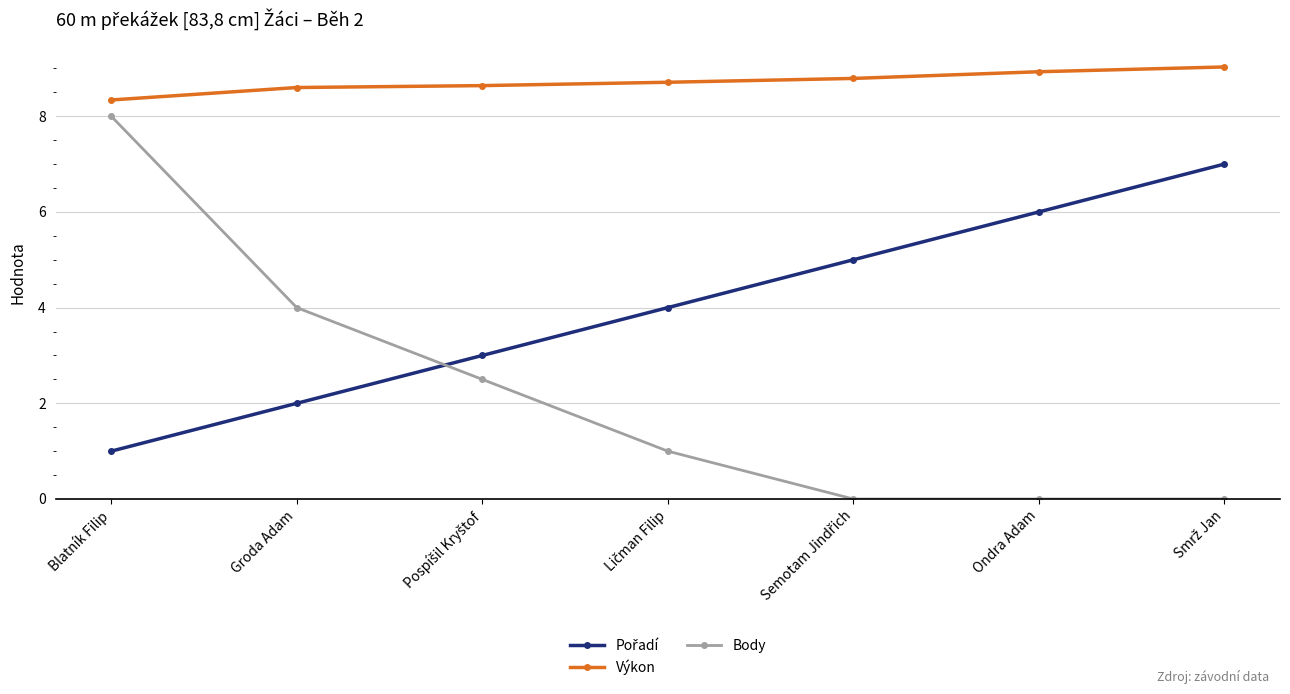

What is the greatest value displayed?

9.0